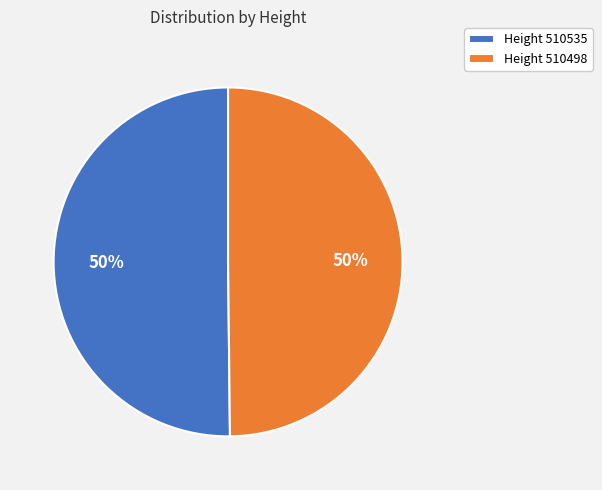

True or false: Height 510535 accounts for 50% of the total.

True